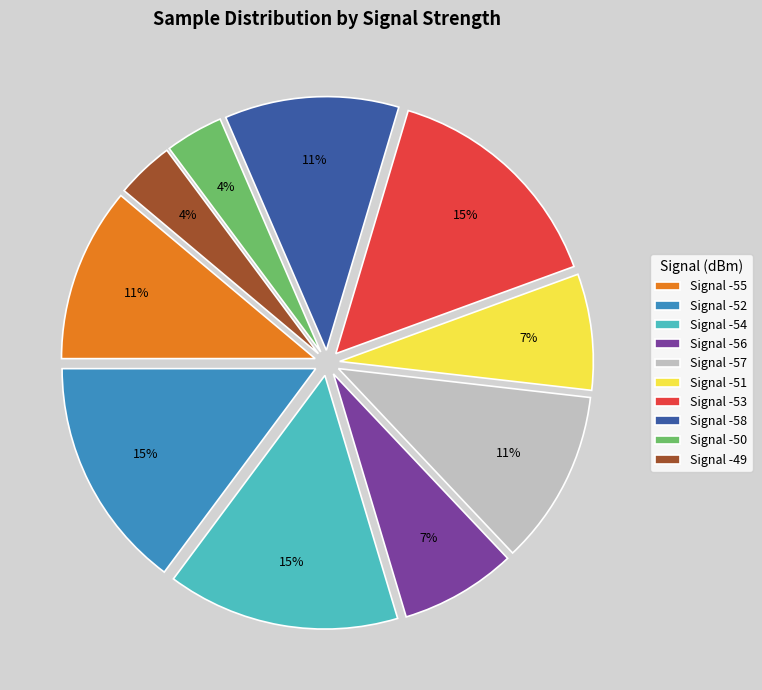

What is the ratio of the value at Signal -57 to the value at Signal -58?

1.0